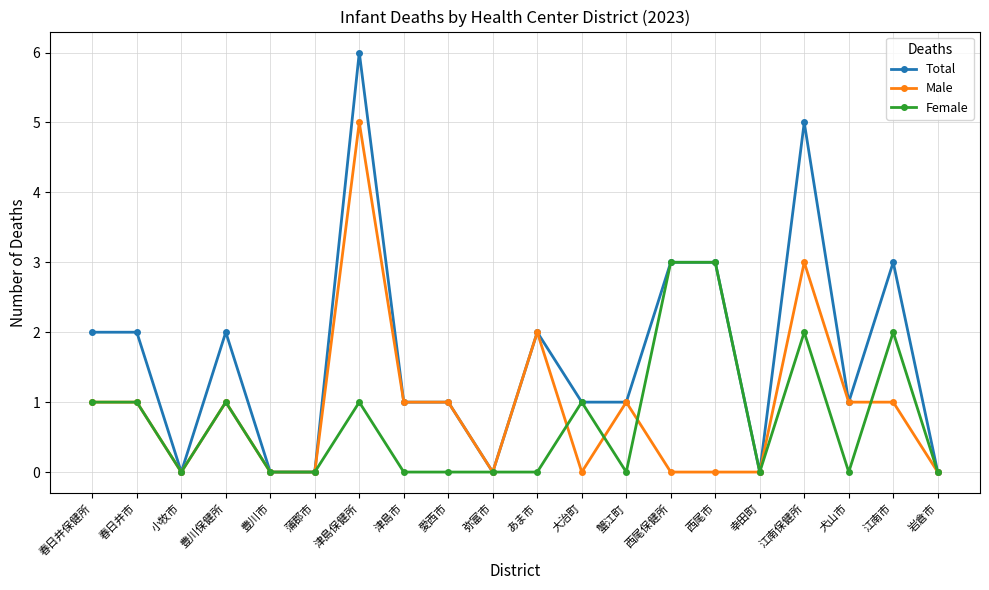

What is the spread (max minus min) of values at あま市?

2